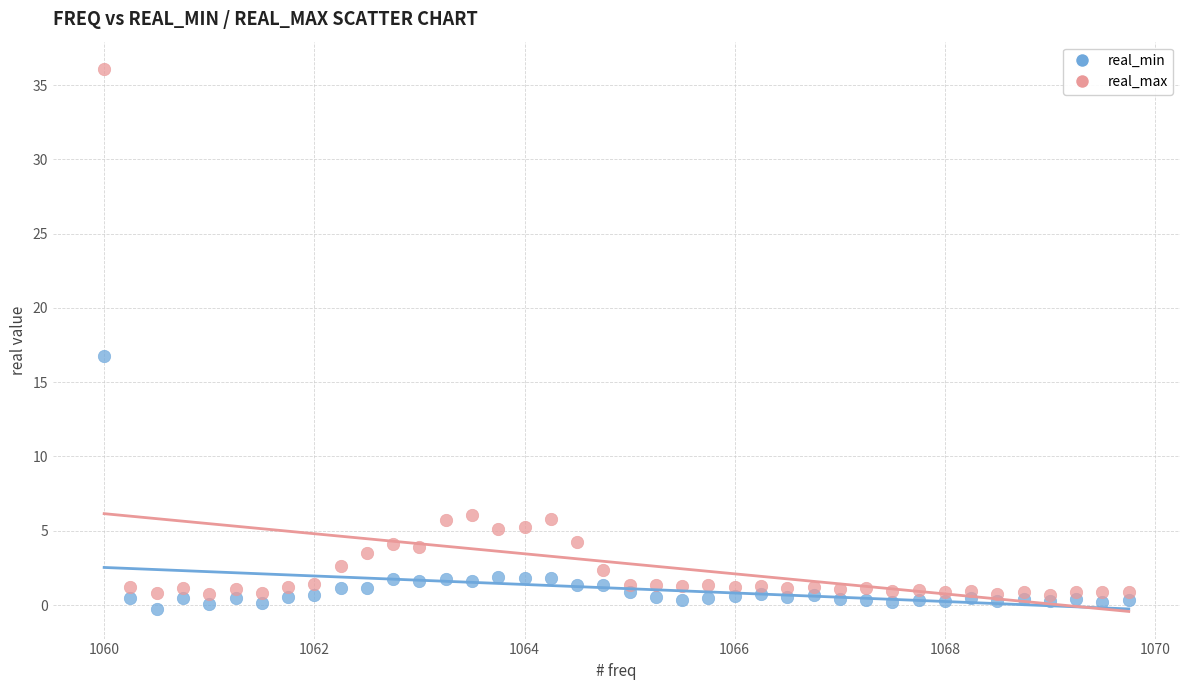

What are all the series names shown in the legend?

real_min, real_max